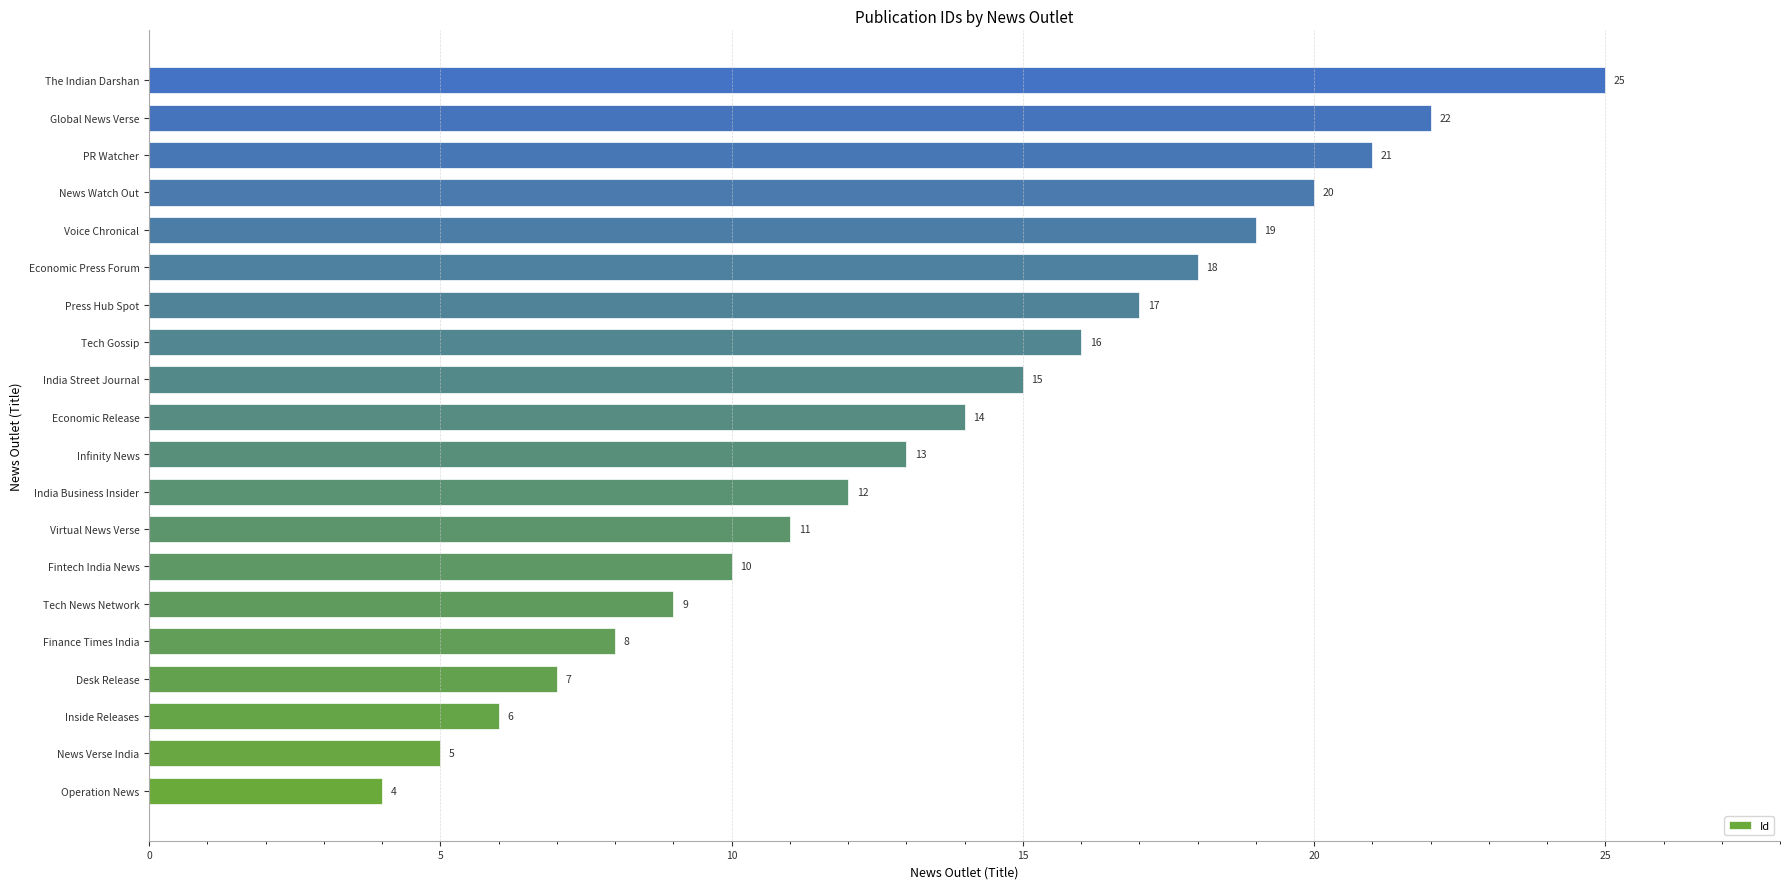

List the labels in order of value, largest first.

The Indian Darshan, Global News Verse, PR Watcher, News Watch Out, Voice Chronical, Economic Press Forum, Press Hub Spot, Tech Gossip, India Street Journal, Economic Release, Infinity News, India Business Insider, Virtual News Verse, Fintech India News, Tech News Network, Finance Times India, Desk Release, Inside Releases, News Verse India, Operation News